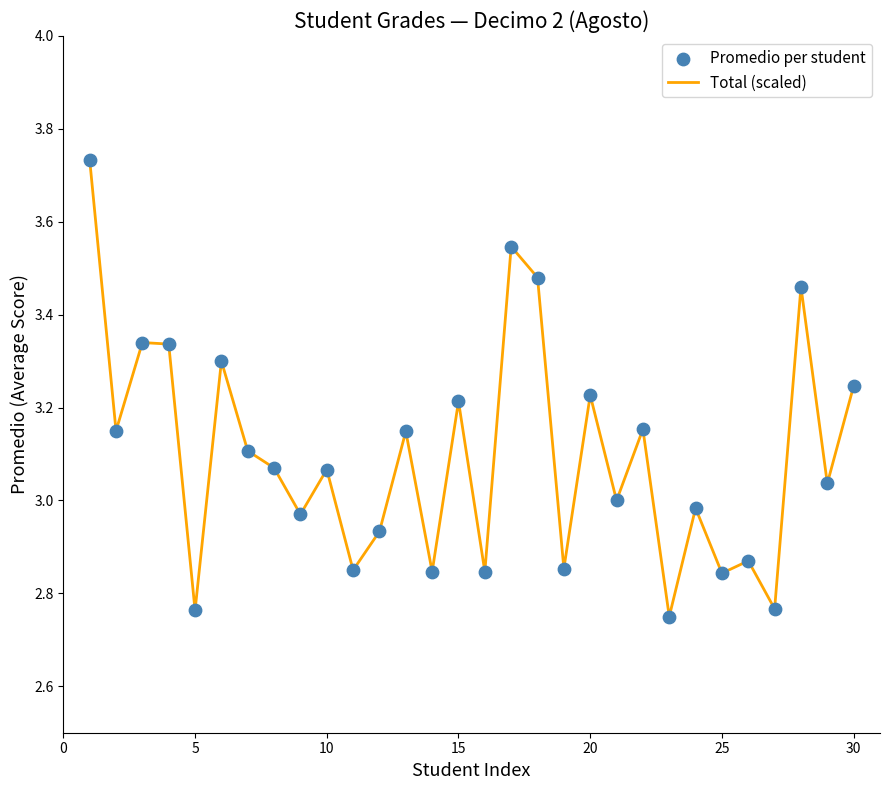

What is the difference between the maximum and minimum values?

1.0